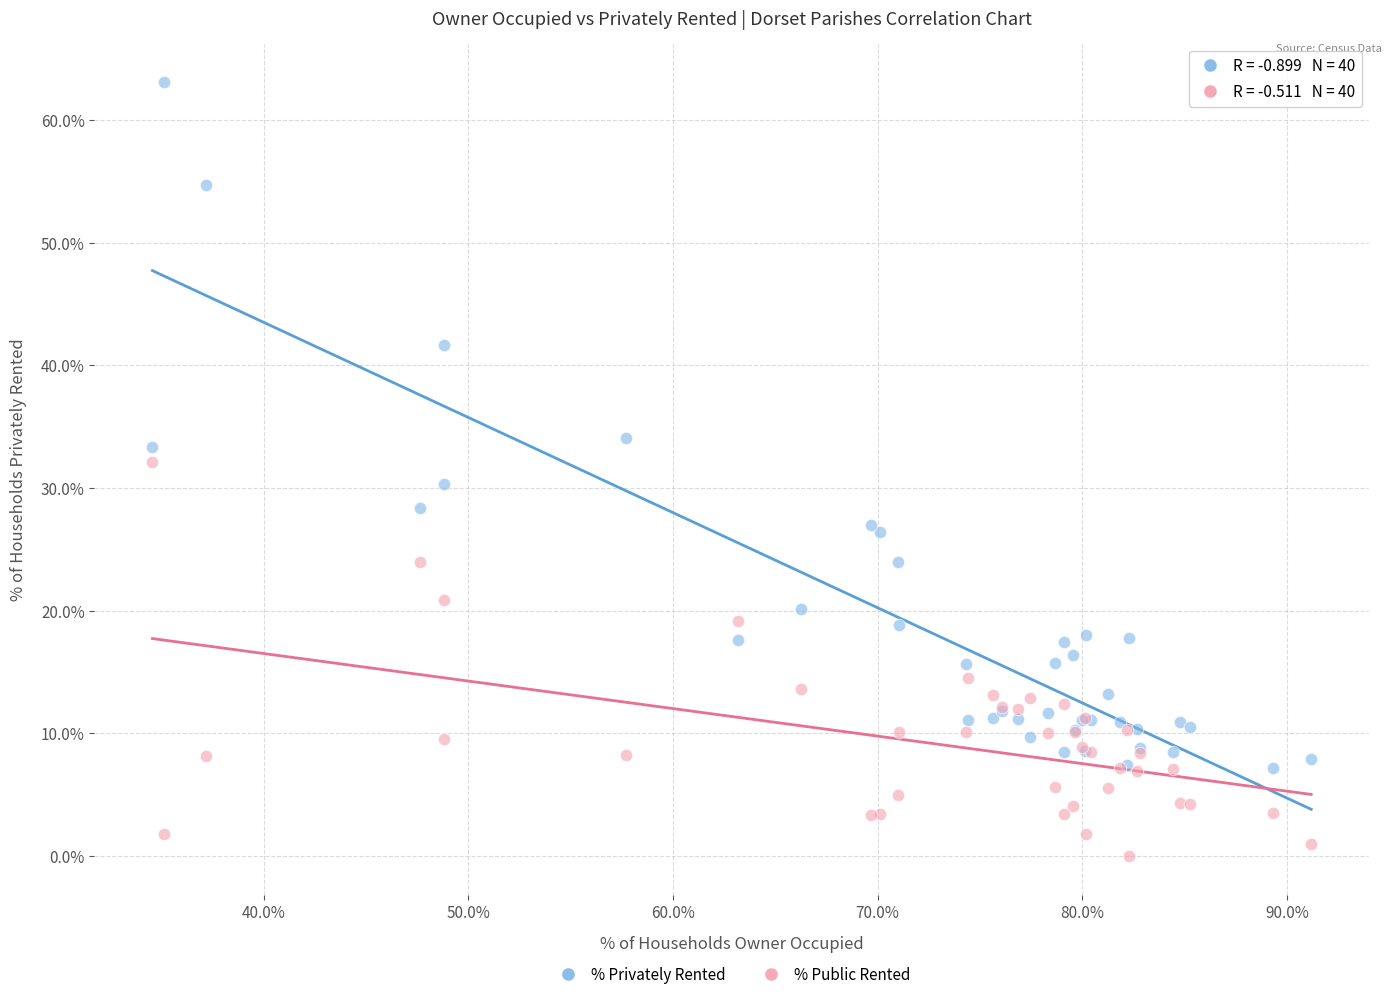

What is the X range (max minus min) for the scatter plot?

56.6